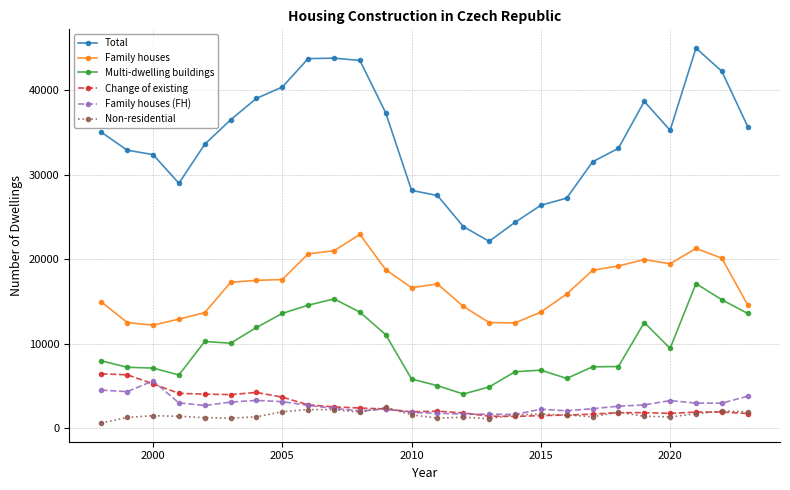

Count the number of categories in the chart.

26